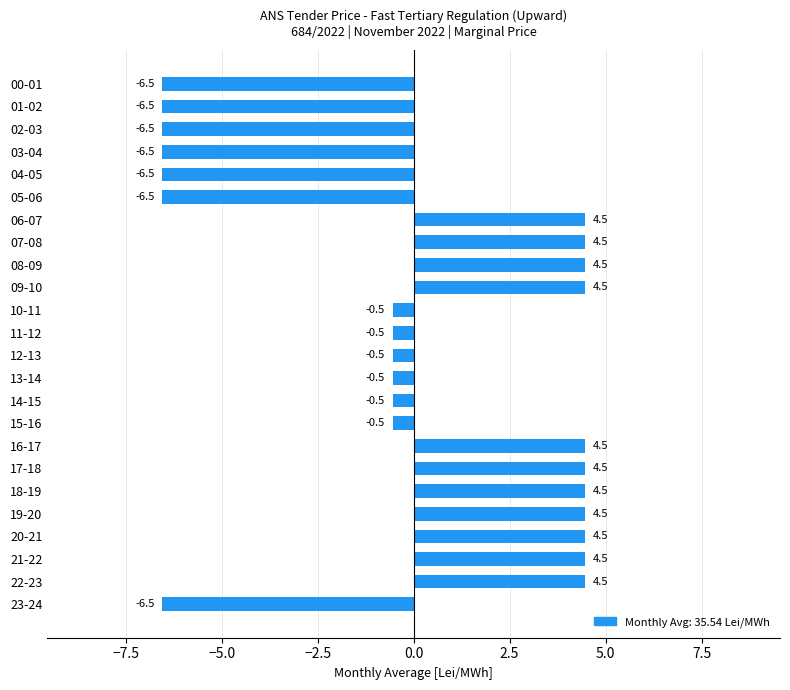

How many data points does each series have?

24